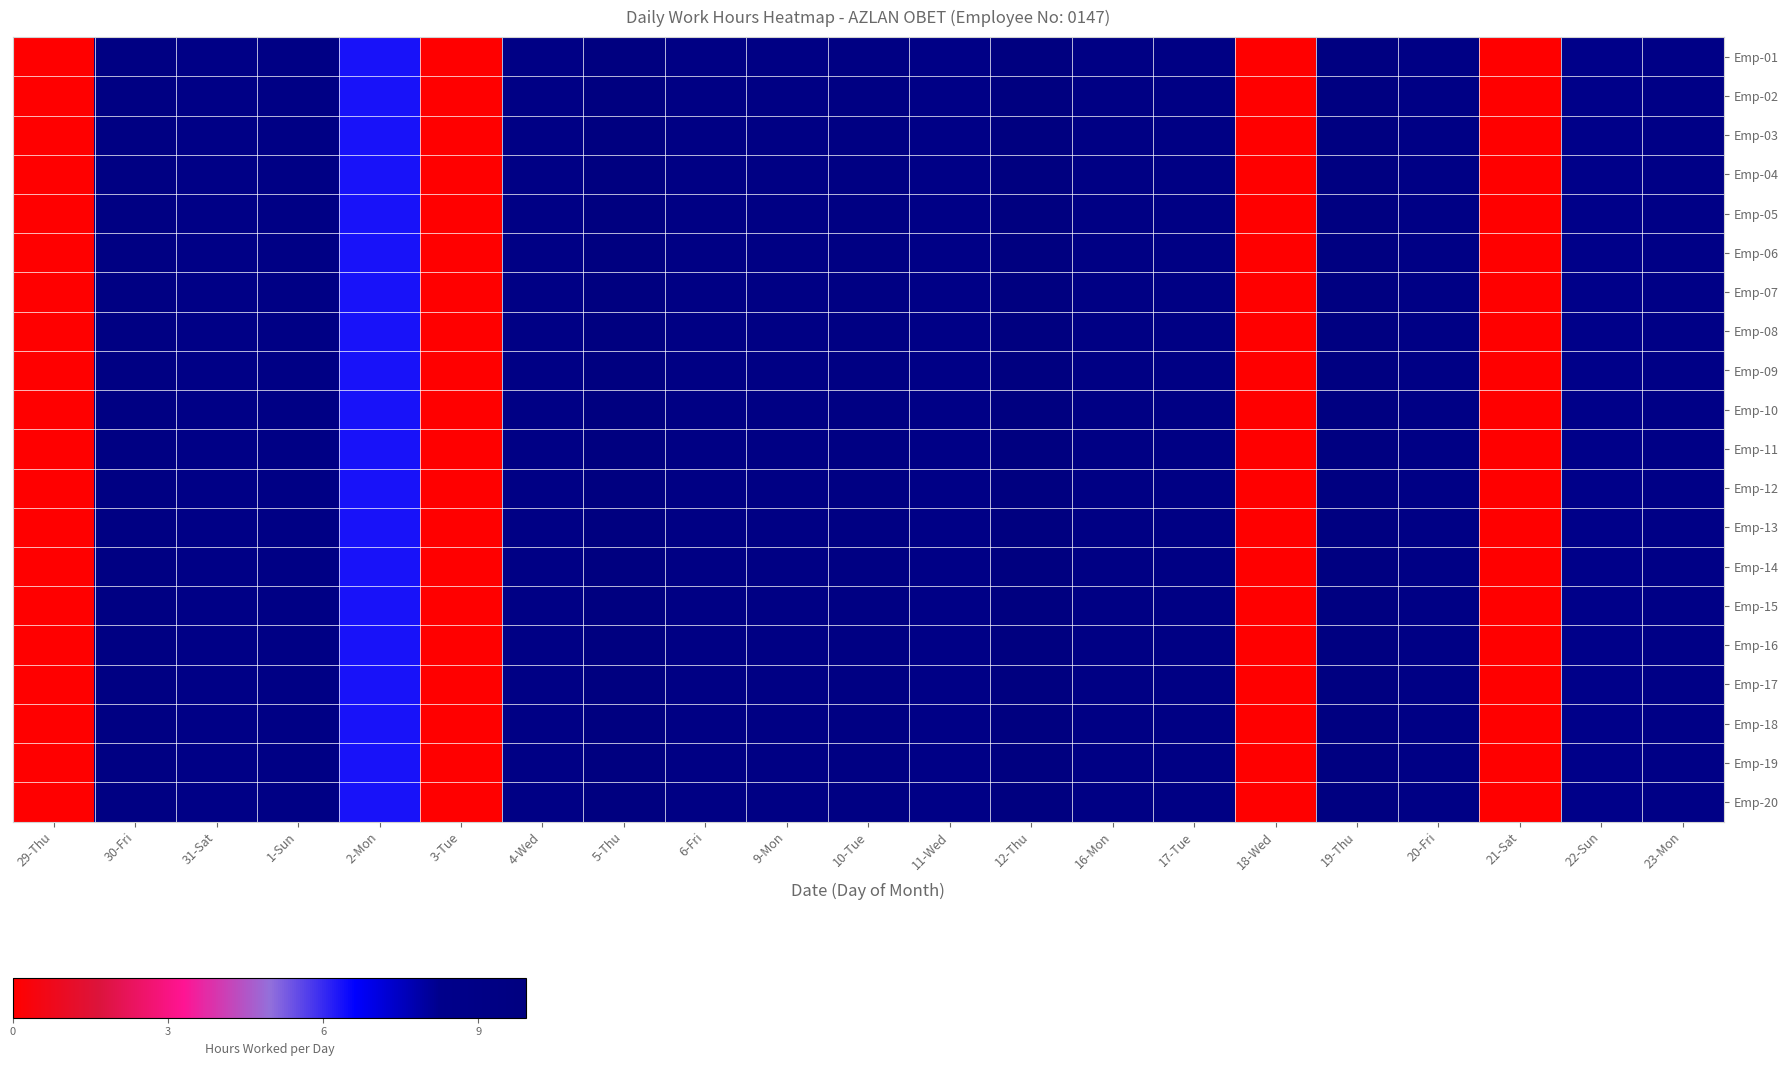

Between 5-Thu and 23-Mon, which series saw the biggest shift?

row_0